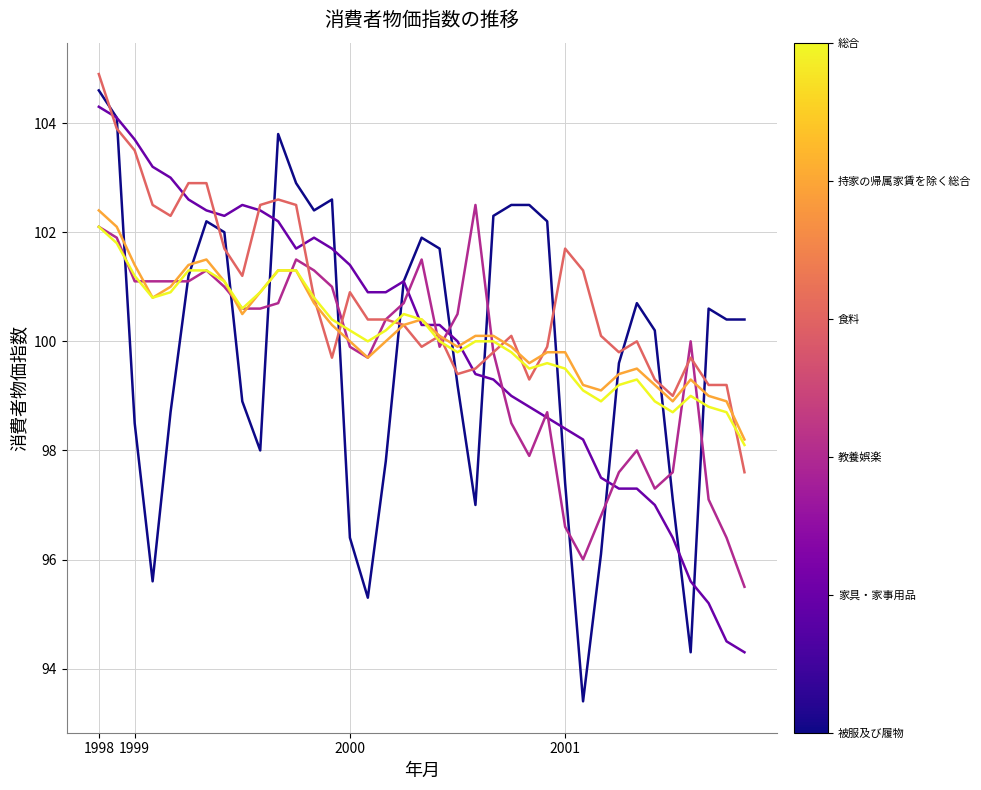

What is the smallest value displayed?

93.4